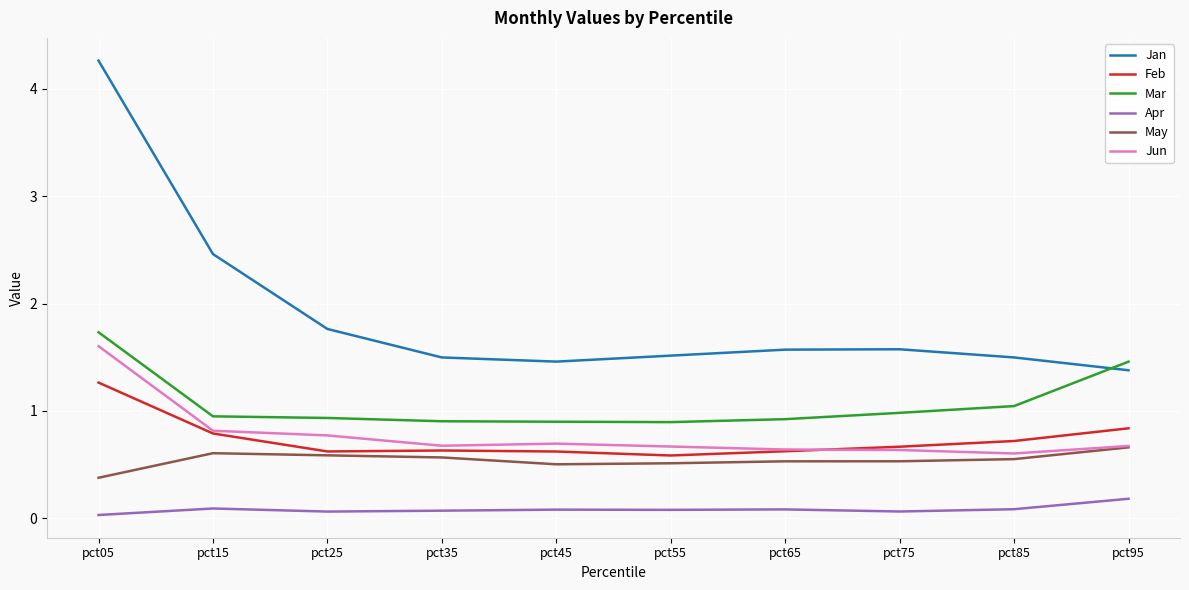

At which category is the sum across all series the highest?

pct05